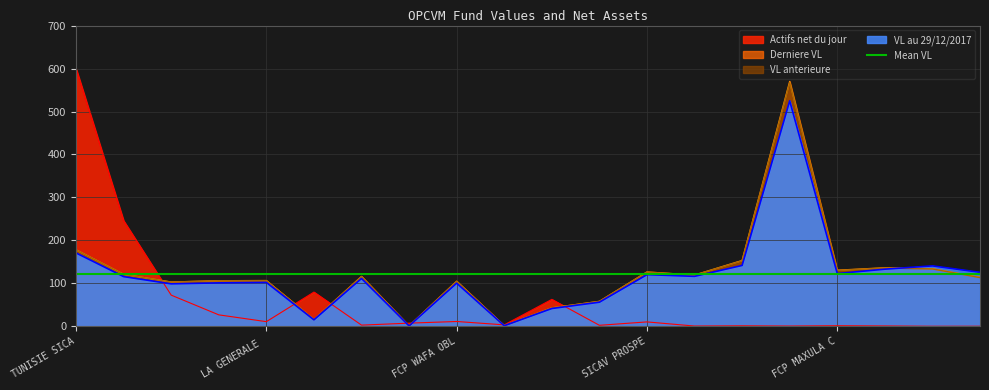

True or false: VL anterieure has a value of 126.4 at SICAV PROSPE.

True